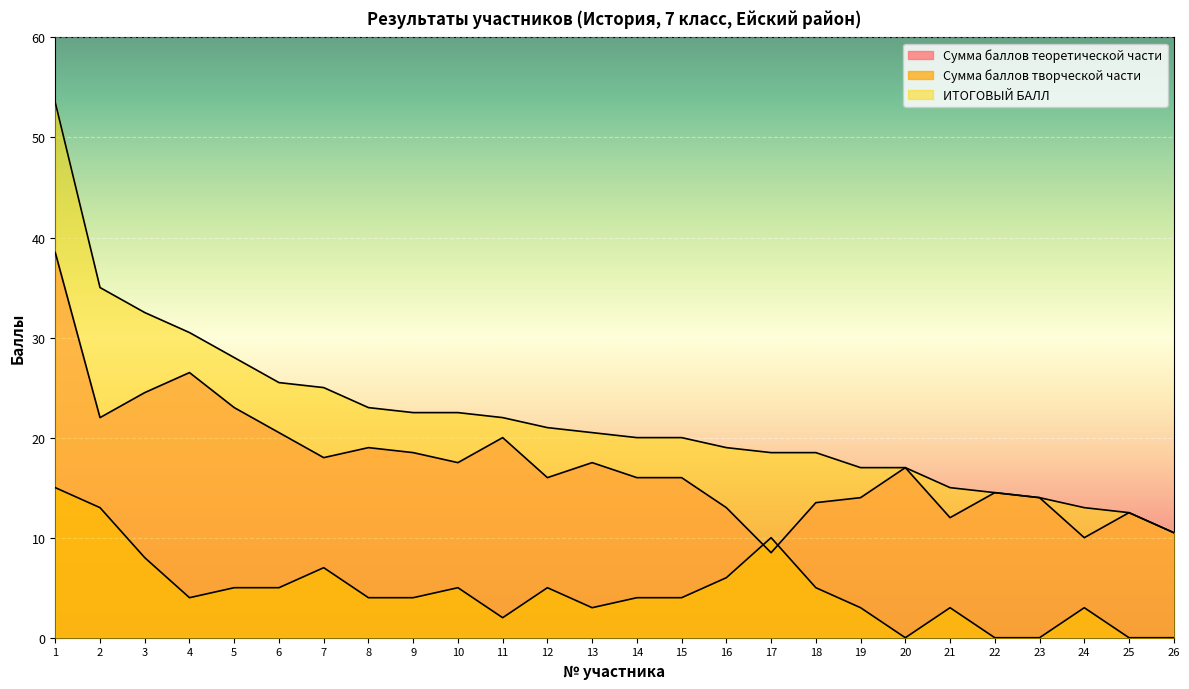

Which label corresponds to the smallest value in the chart?

20